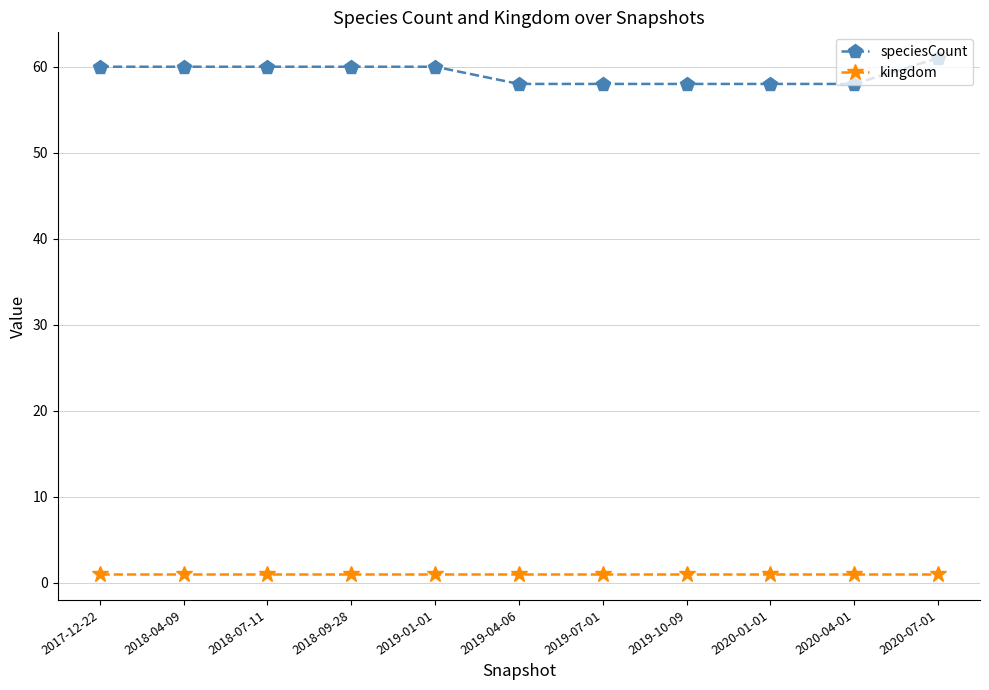

Which series has the largest total across all categories?

speciesCount